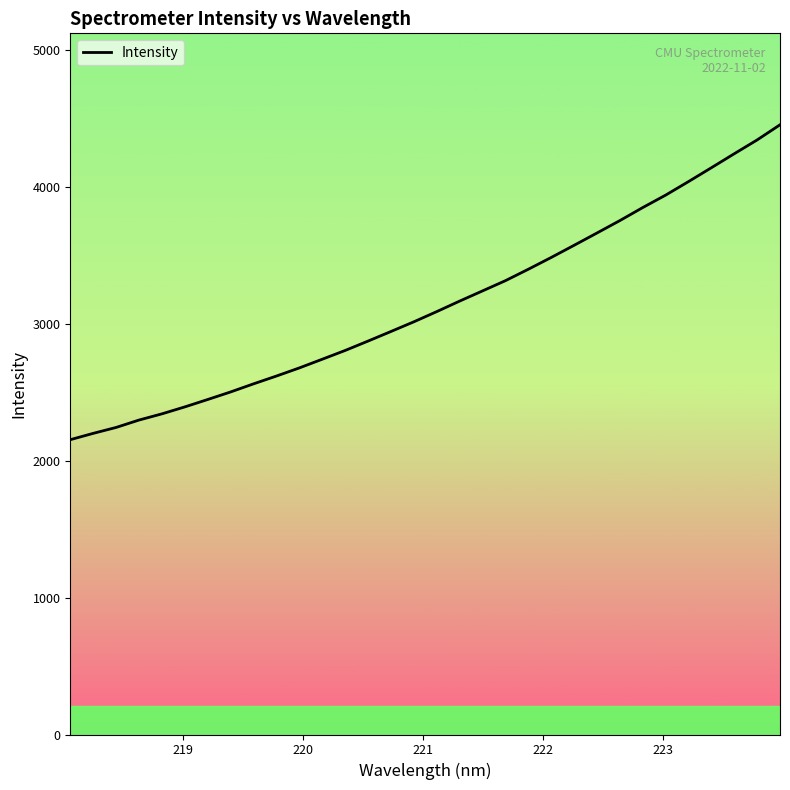

What is the difference between the maximum and minimum values?

2301.6